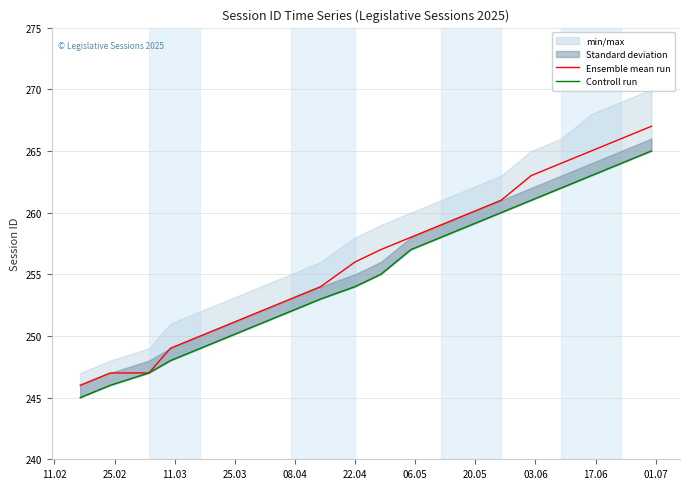

Which series has the largest range (max minus min)?

Ensemble mean run